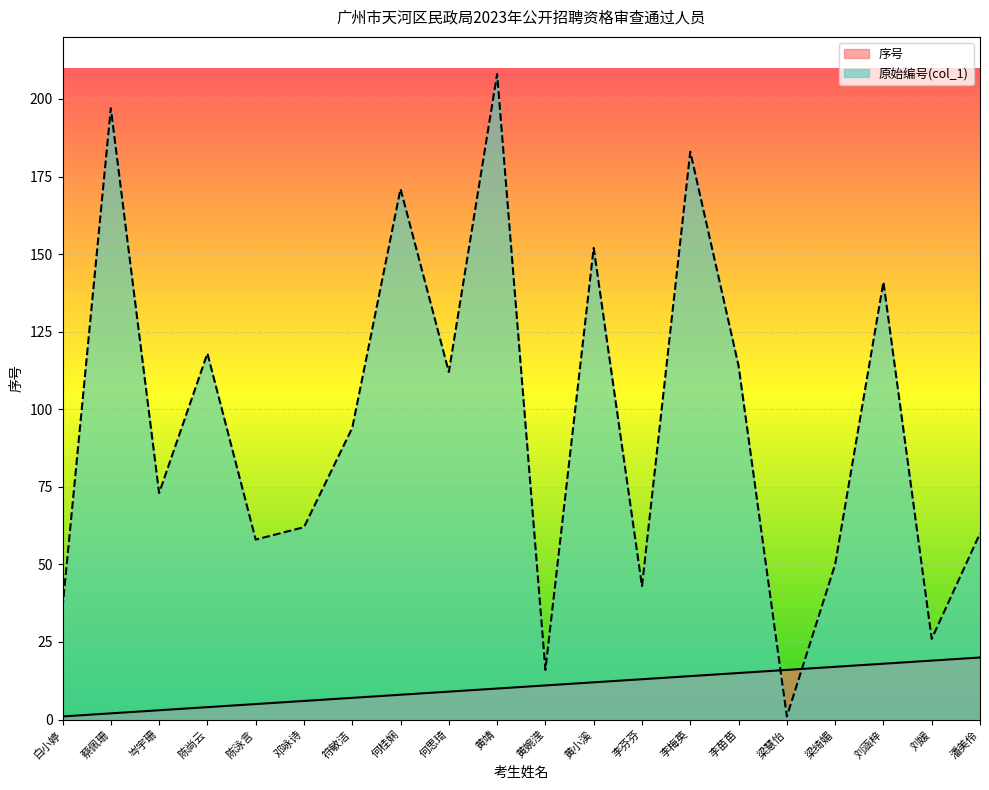

At how many categories does at least one series exceed 143?

5